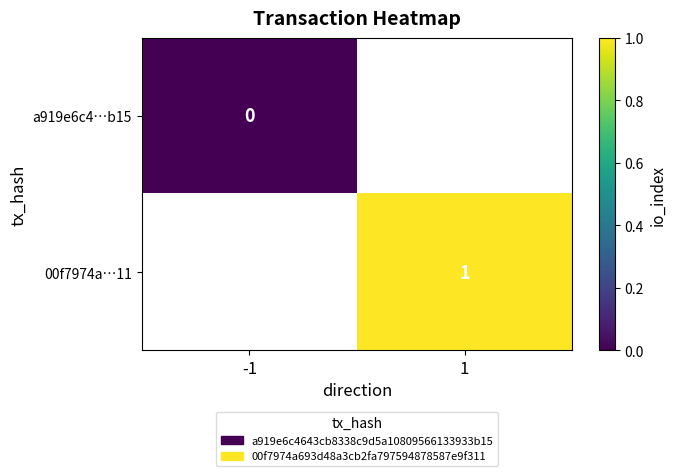

At which category does the chart reach its minimum across all series?

-1